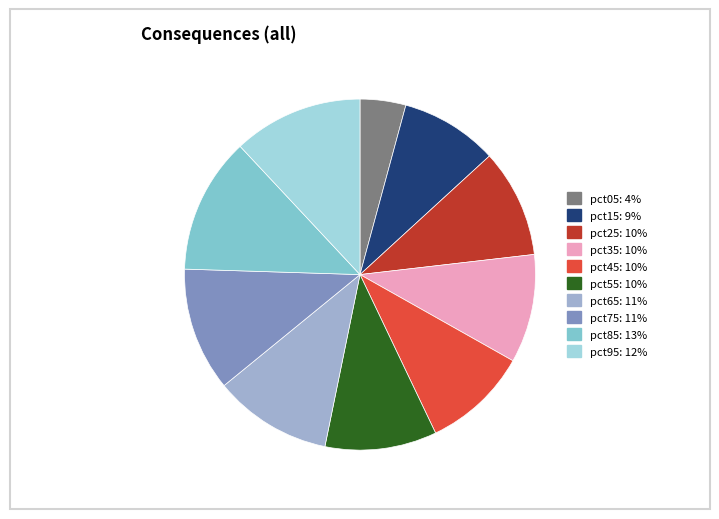

Combined, do pct05 and pct85 account for over 50%?

No